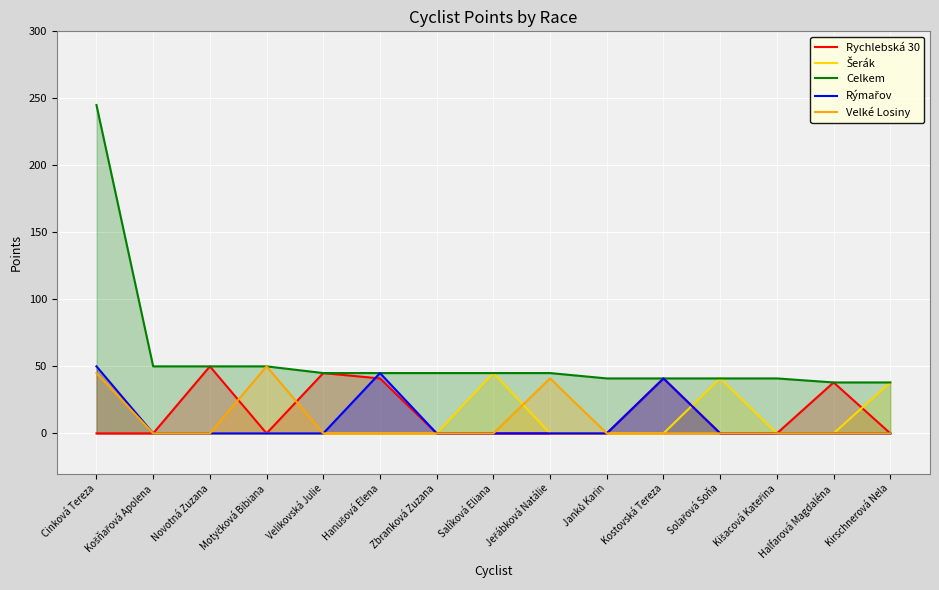

Rank the series by their maximum value, from lowest to highest.

Rychlebská 30, Šerák, Rýmařov, Velké Losiny, Celkem